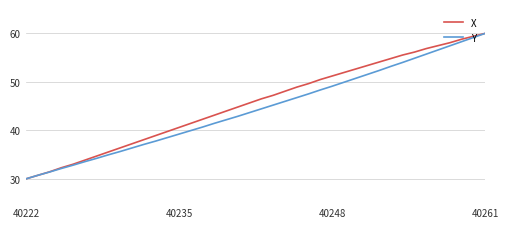

What is the smallest value displayed?

30.0